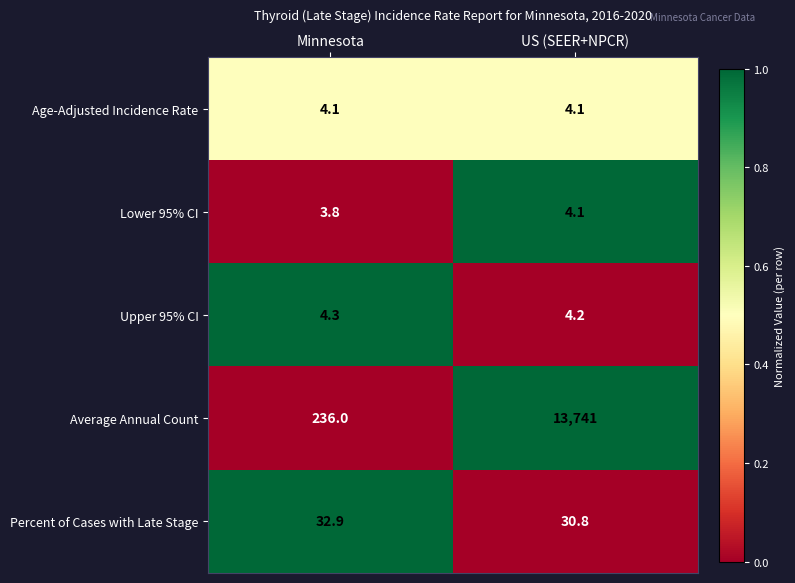

Rank the categories by Lower 95% CI value from highest to lowest.

US (SEER+NPCR), Minnesota